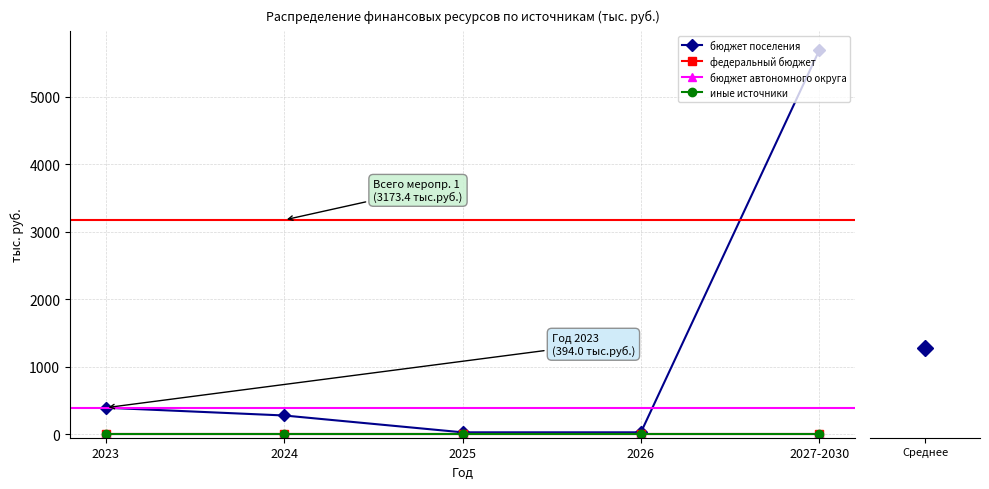

Reading left to right, transcribe all the data shown in this chart.

бюджет поселения: 394.0	279.3	30.0	30.0	5690.0
федеральный бюджет: 0.0	0.0	0.0	0.0	0.0
бюджет автономного округа: 0.0	0.0	0.0	0.0	0.0
иные источники: 0.0	0.0	0.0	0.0	0.0